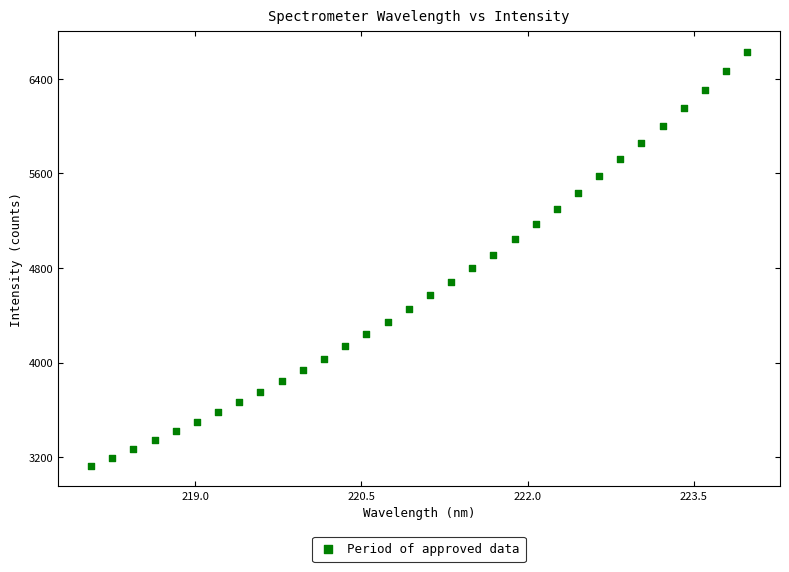

What is the range of Y values (max minus min)?

3500.2